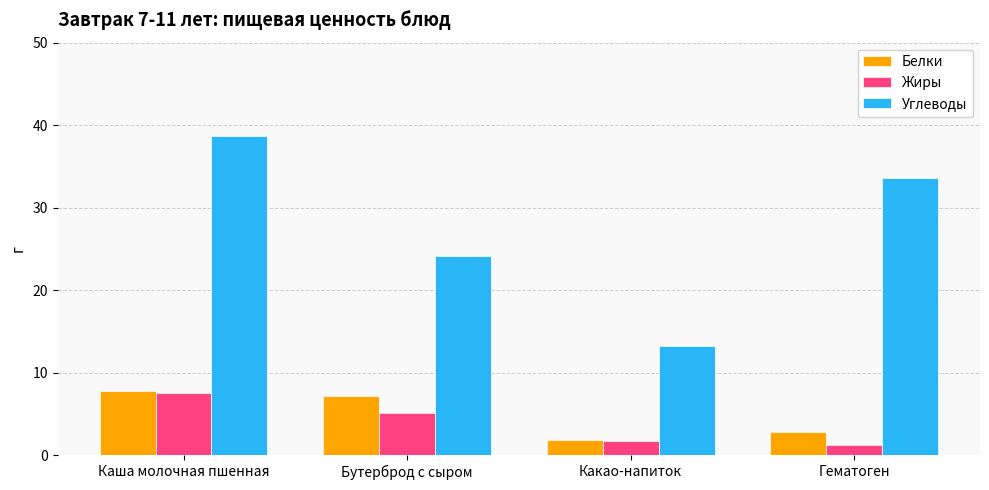

What is the total value across all series at Бутерброд с сыром?

36.4